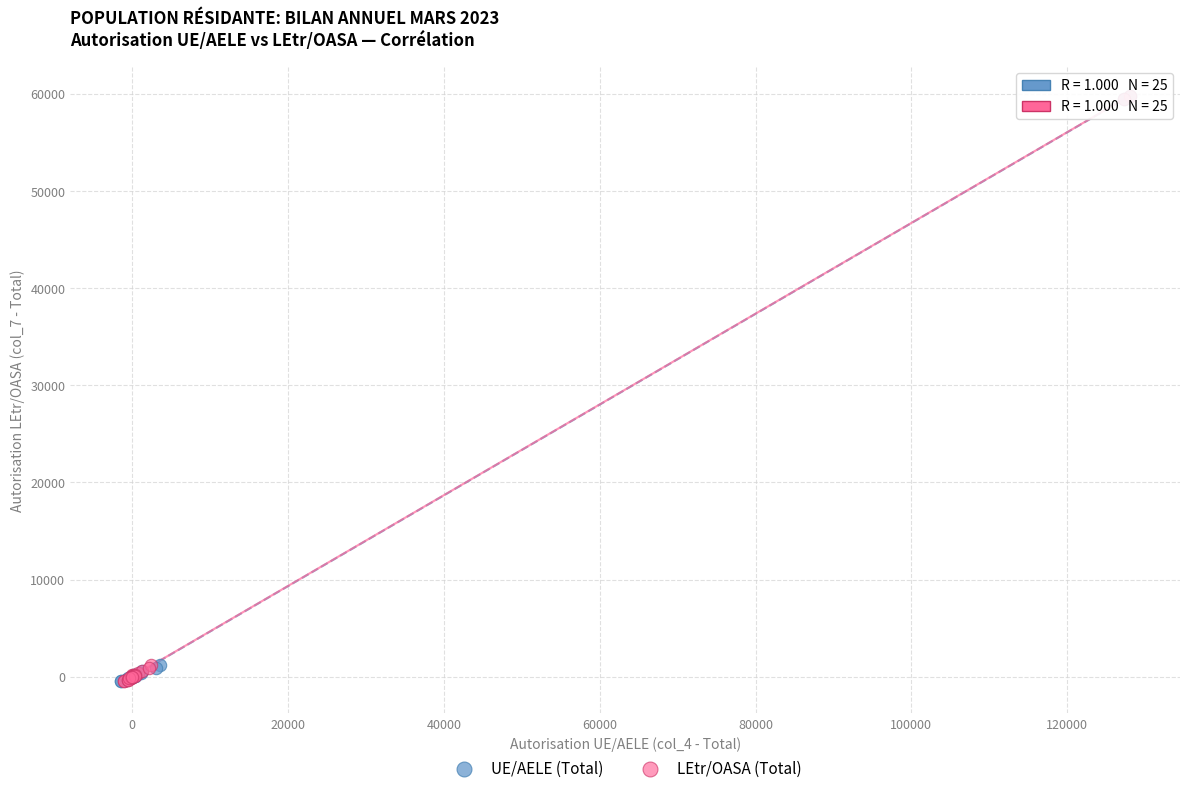

What are all the series names shown in the legend?

UE/AELE (Total), LEtr/OASA (Total)